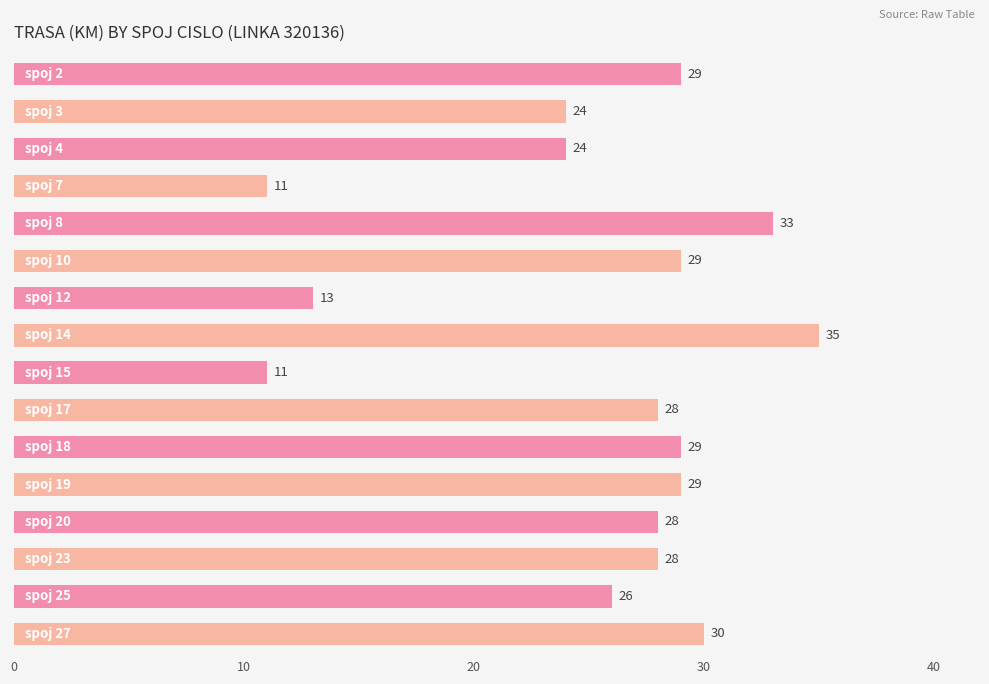

Are the bars grouped side by side (vs. stacked)?

No